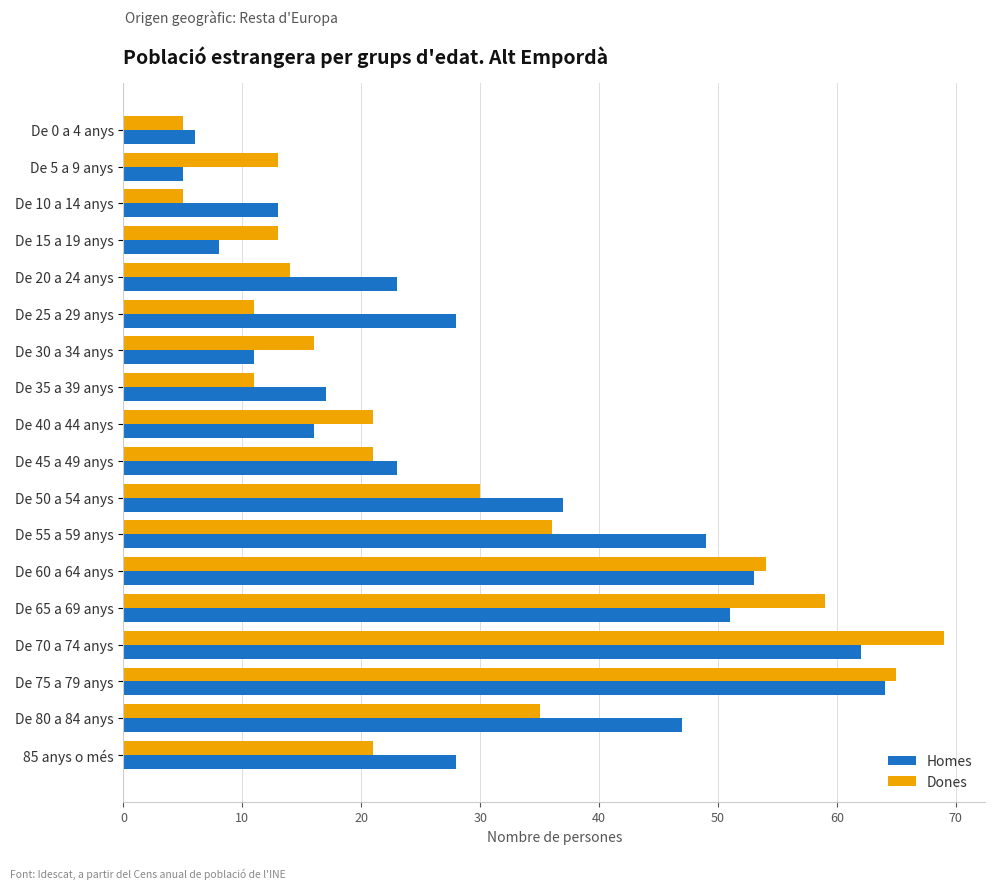

At which category is the sum across all series the highest?

De 70 a 74 anys